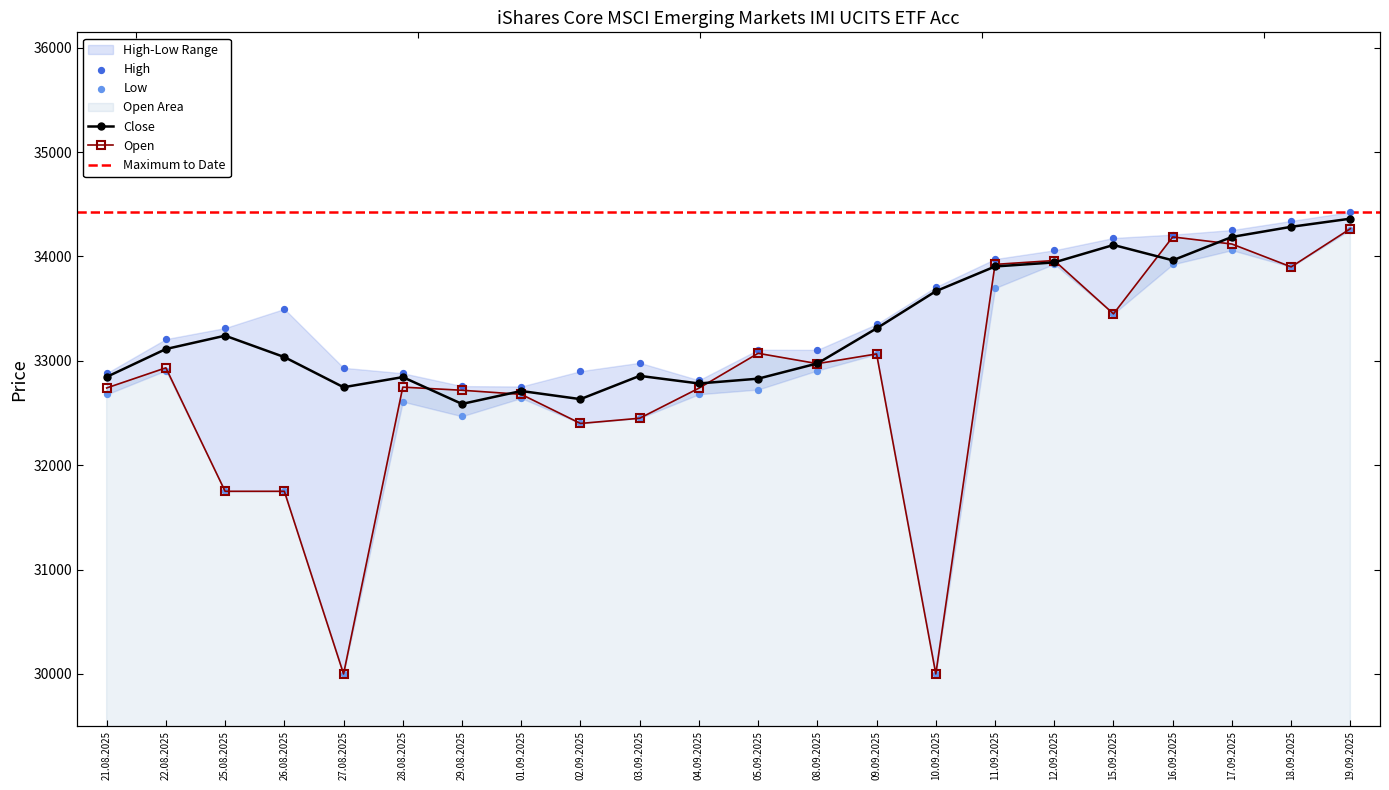

Which series contains the lowest Y value?

Open